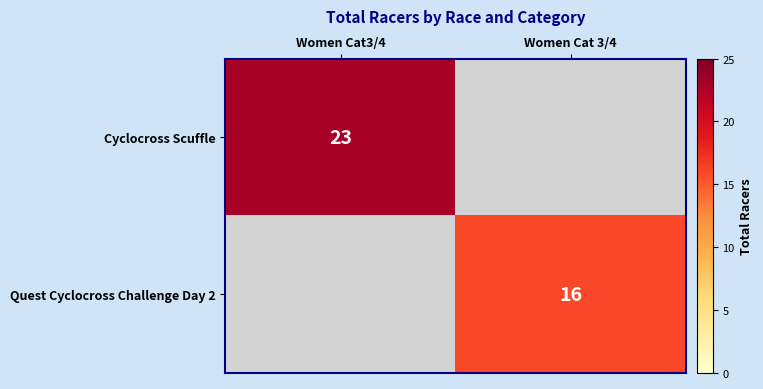

Is it true that Cyclocross Scuffle equals 23 at Women Cat3/4?

True